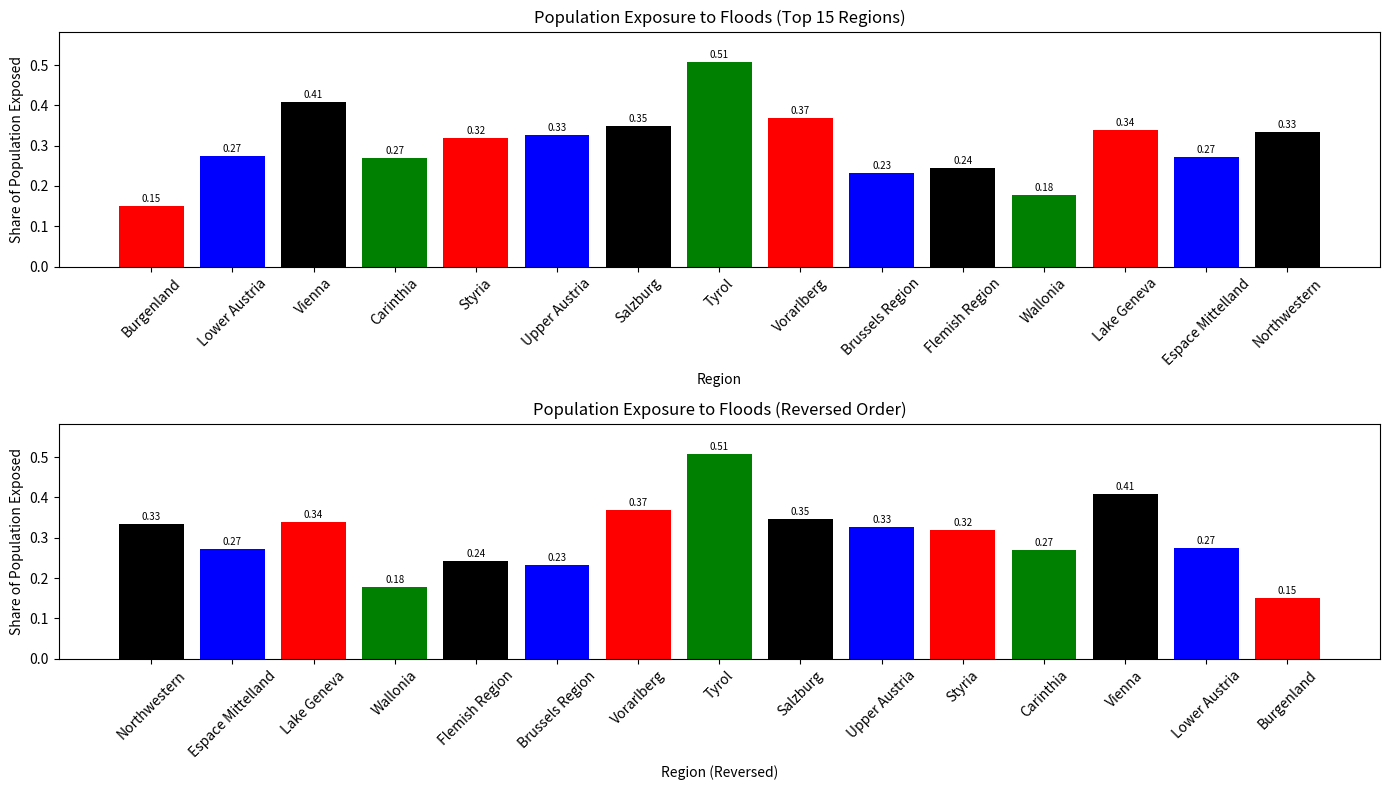

At which label is pop_sh closest to 0?

Burgenland